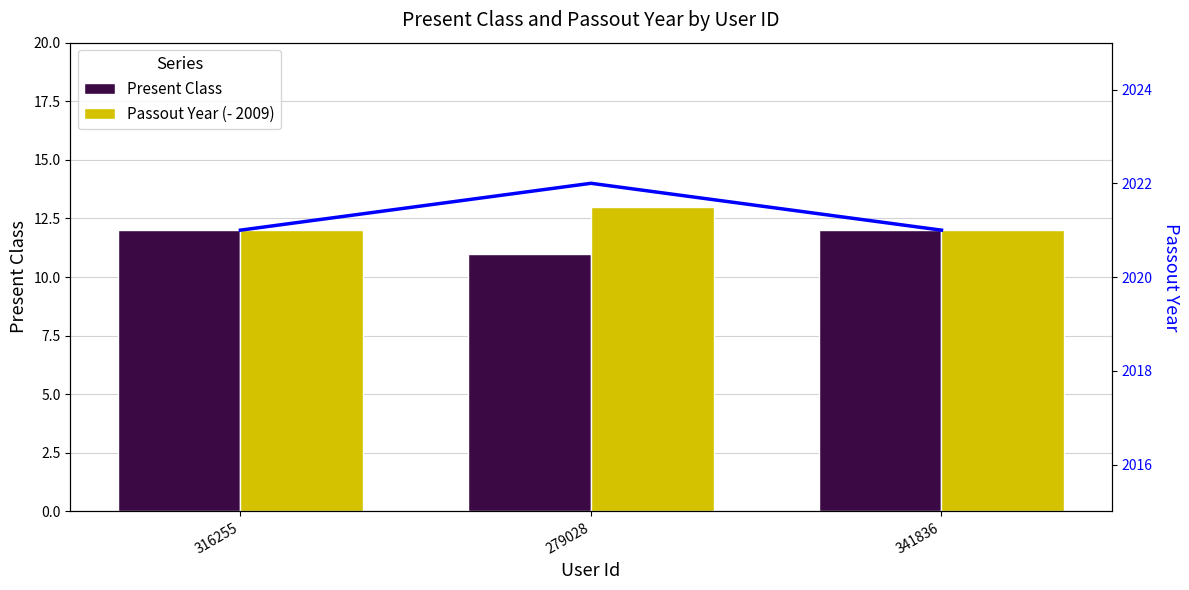

Which series has the largest range (max minus min)?

Present Class